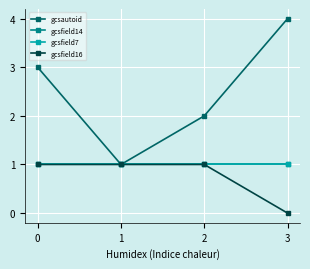

List the series in order of their peak value, highest first.

gcsautoid, gcsfield14, gcsfield7, gcsfield16